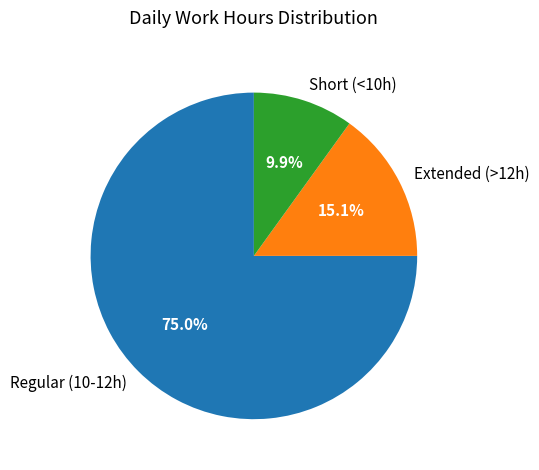

To the nearest percent, what is the average slice percentage?

33%